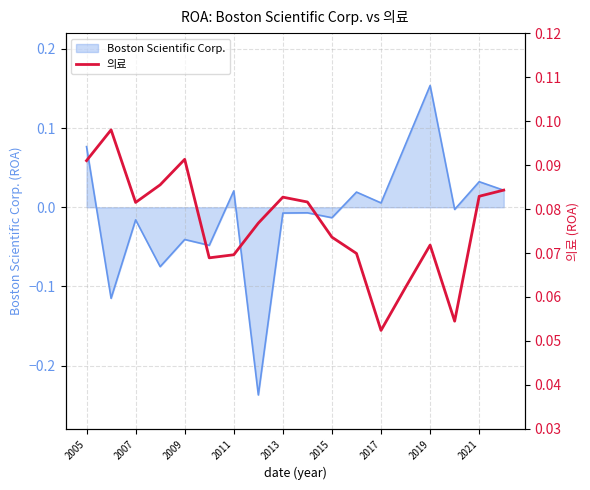

Is it true that Boston Scientific Corp. equals 0.3 at 2019?

False